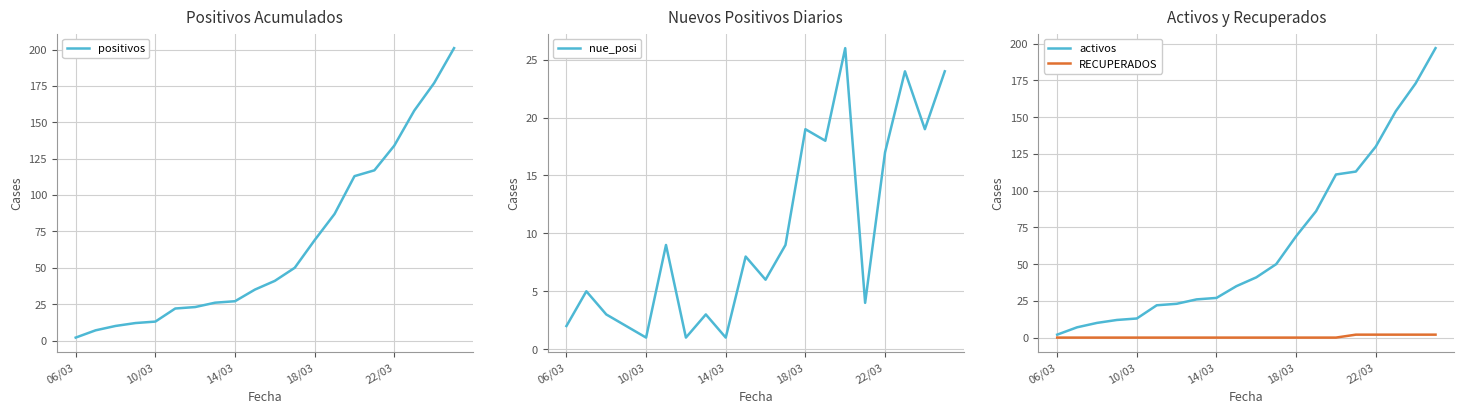

True or false: positivos has more than 0 points higher than both neighbors.

False